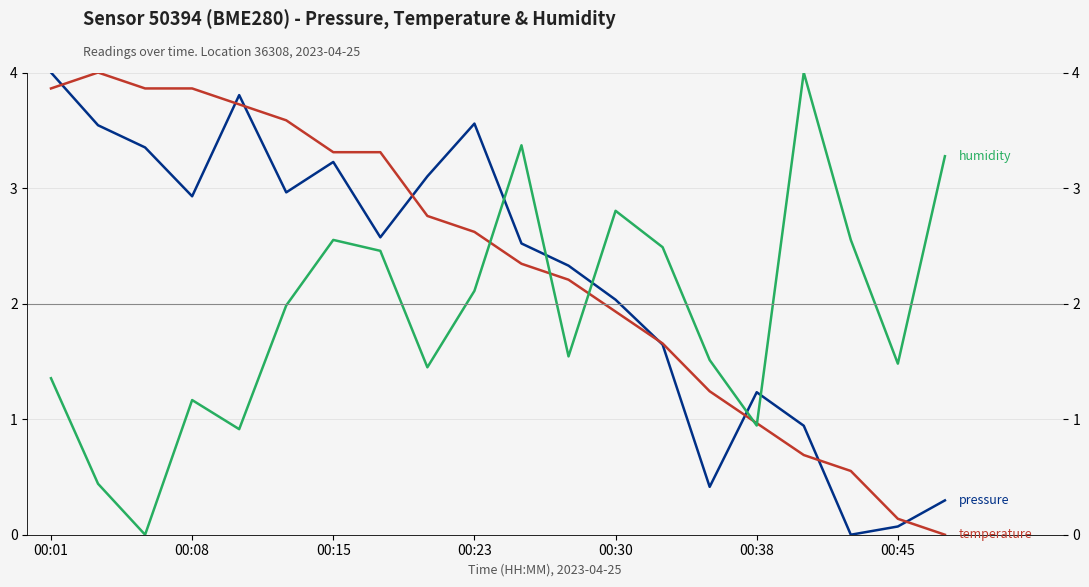

What is the maximum value shown in the chart?

4.0